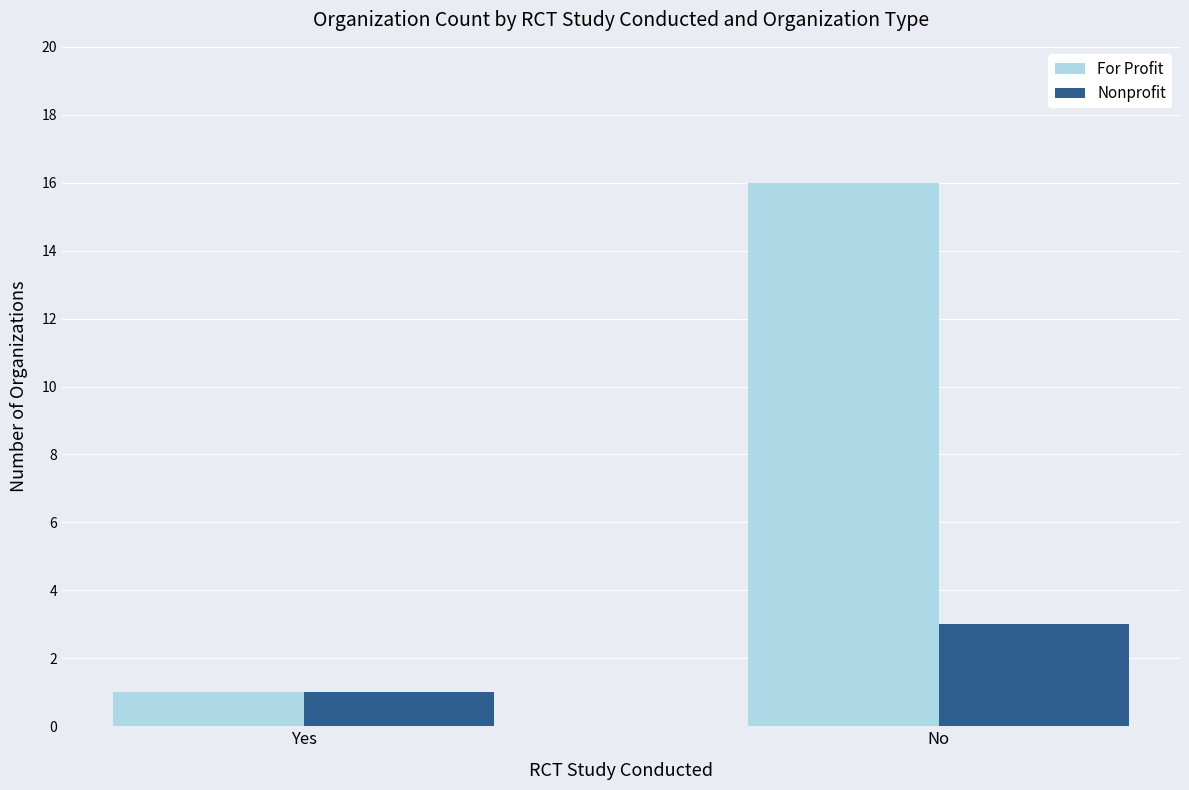

Reading right to left, what are all the values shown in this chart?

For Profit: 16	1
Nonprofit: 3	1